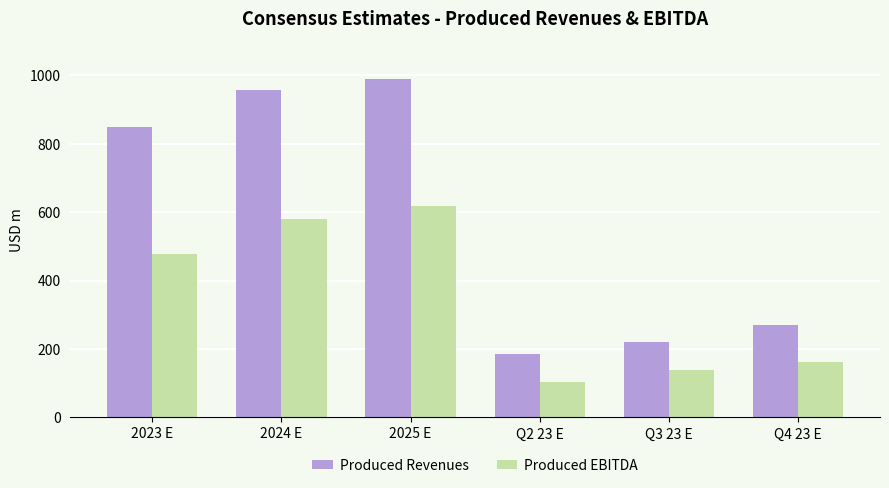

Between 2024 E and 2025 E, which series saw the biggest shift?

Produced EBITDA